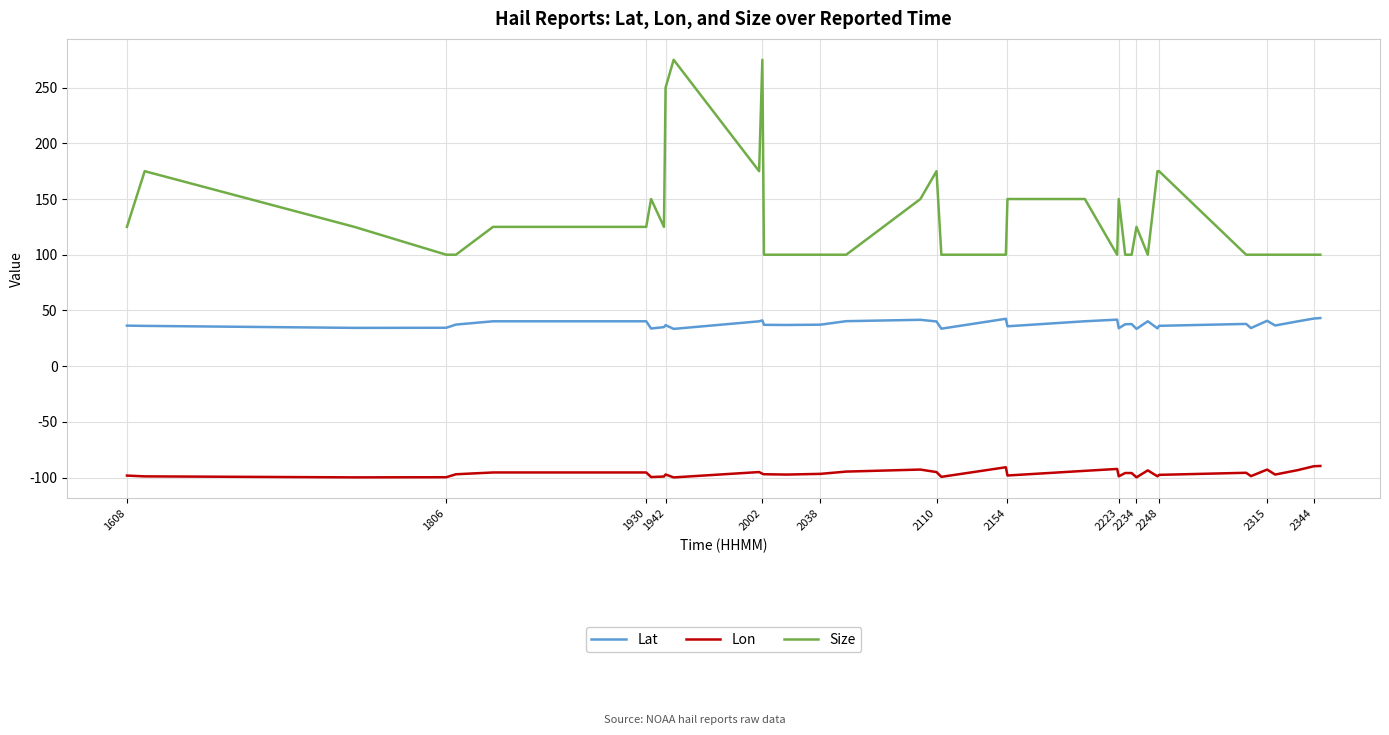

What is the difference between the maximum and minimum values in the Lon series?

10.3